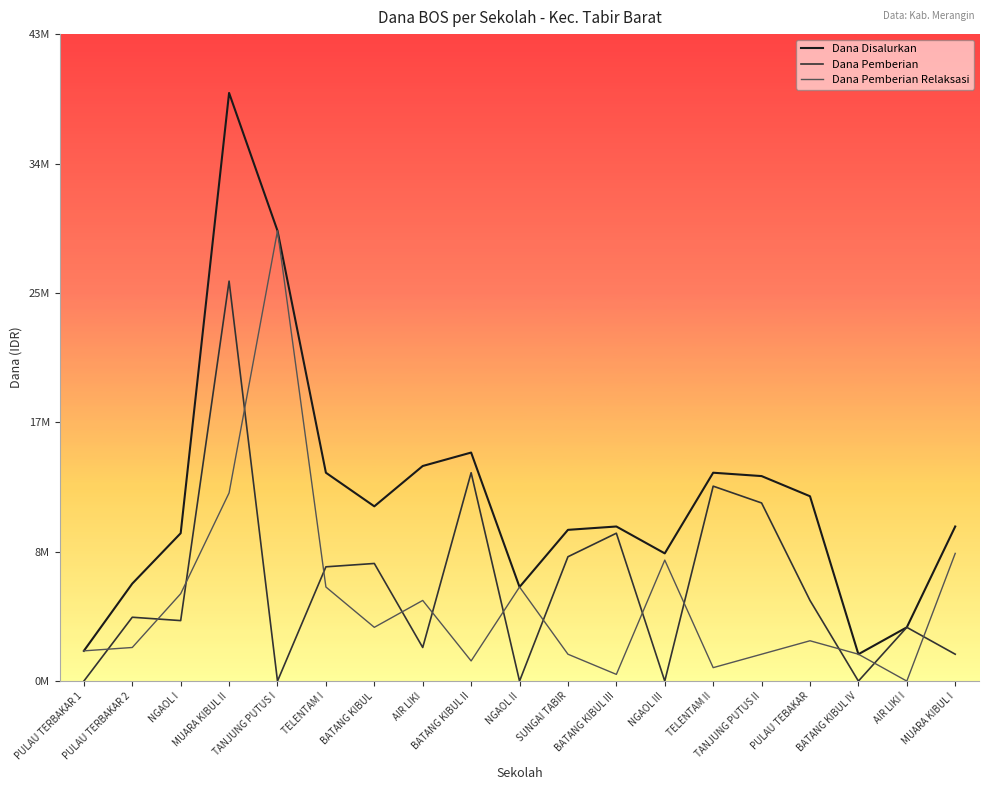

True or false: Dana Disalurkan and Dana Pemberian intersect in this chart.

False